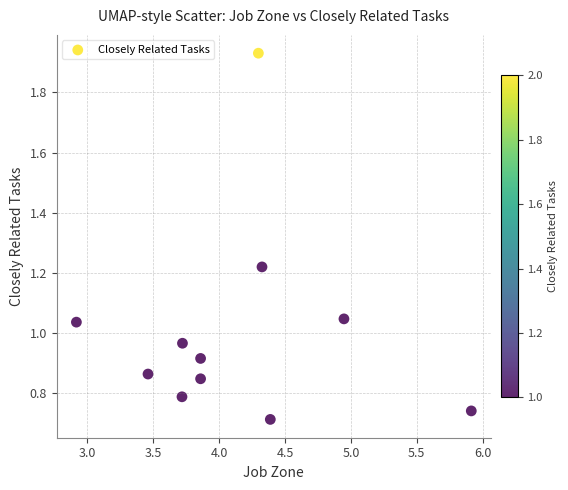

What is the average X value?

4.1